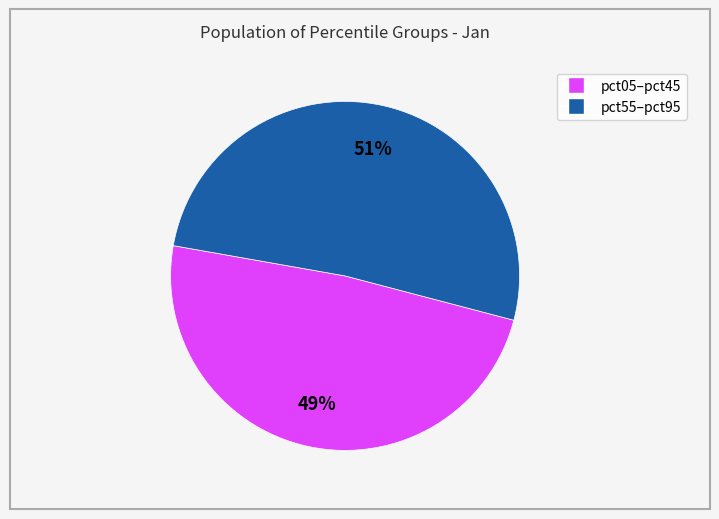

Count the number of slices in the pie.

2